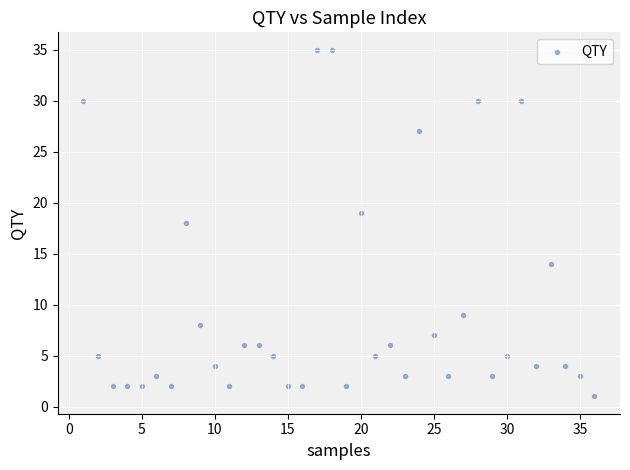

What is the range of X values (max minus min)?

35